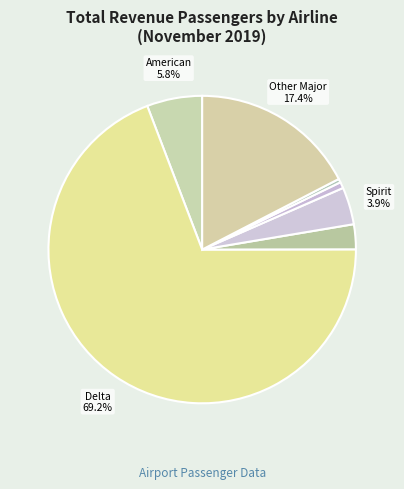

Which category has the smallest portion of the pie?

KLM